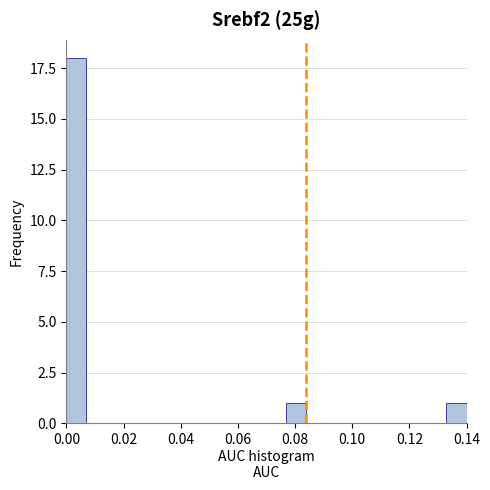

Around what value on the x-axis is the tallest bar? Give the approximate position of its centre, as read against the axis.

0.004